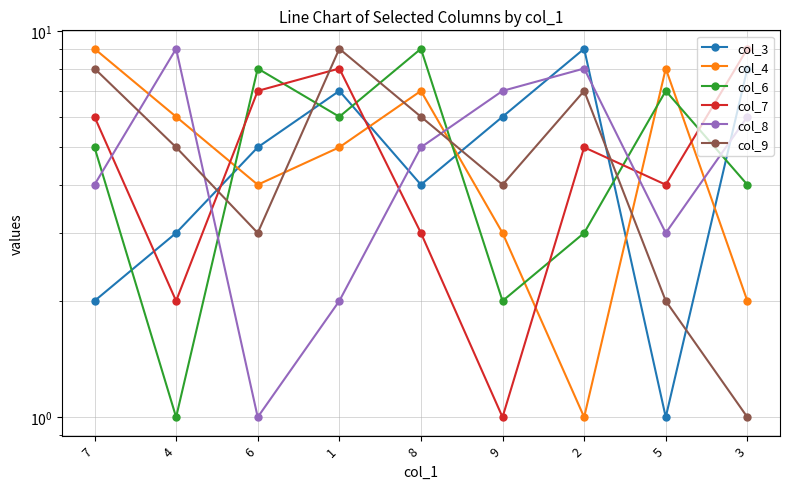

List the series in order of their peak value, lowest first.

col_3, col_4, col_6, col_7, col_8, col_9